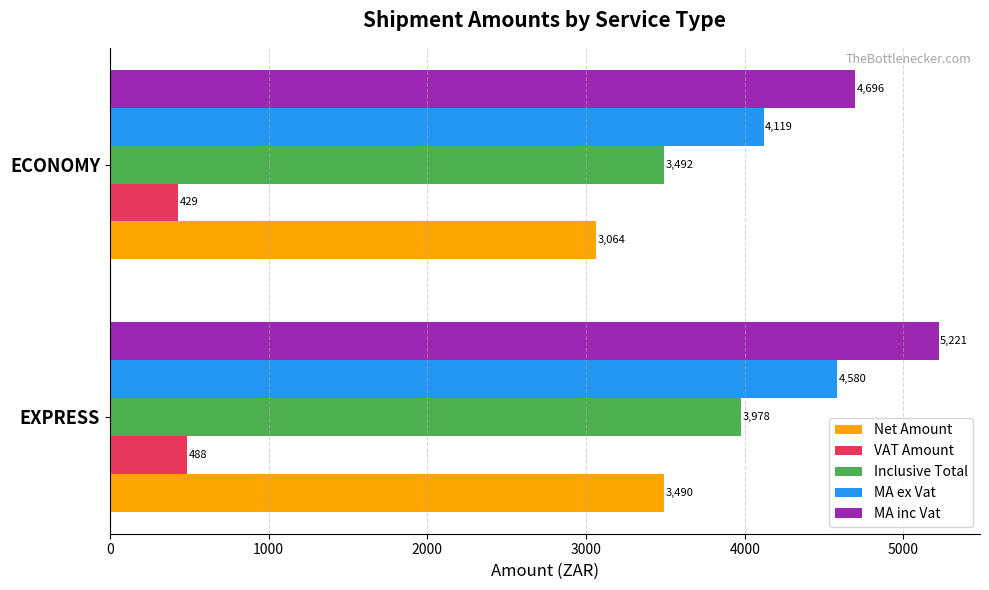

List the labels in order of VAT Amount value, largest first.

EXPRESS, ECONOMY